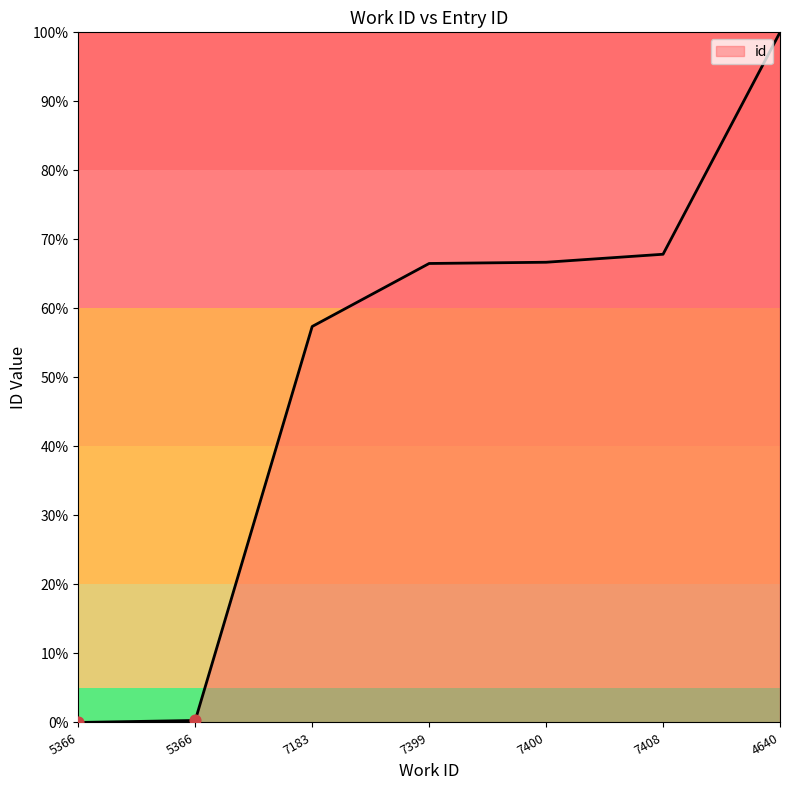

Which has a higher value, 7408 or 5366?

7408